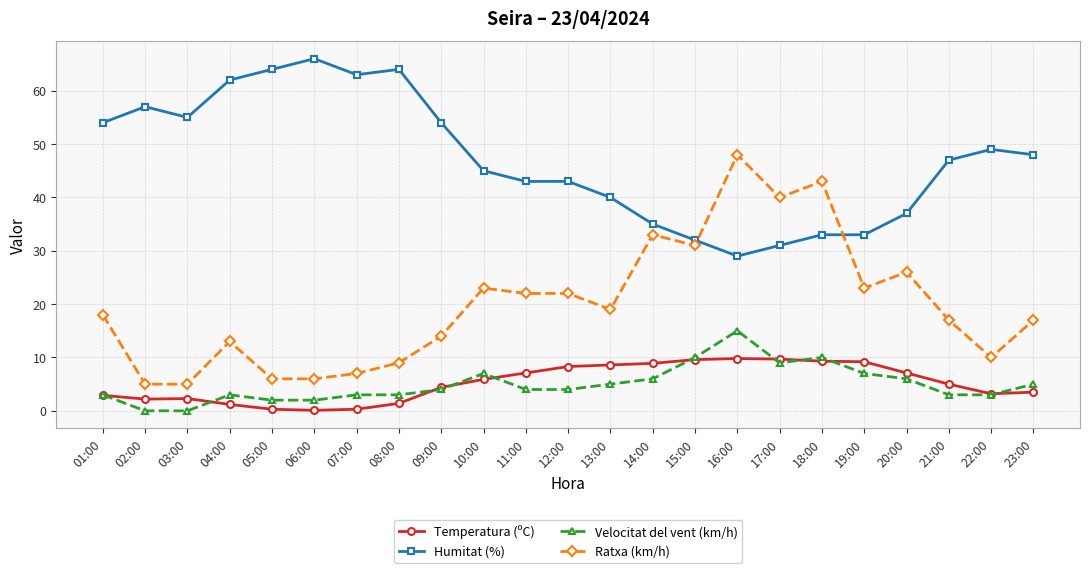

What position from the right is 20:00?

4